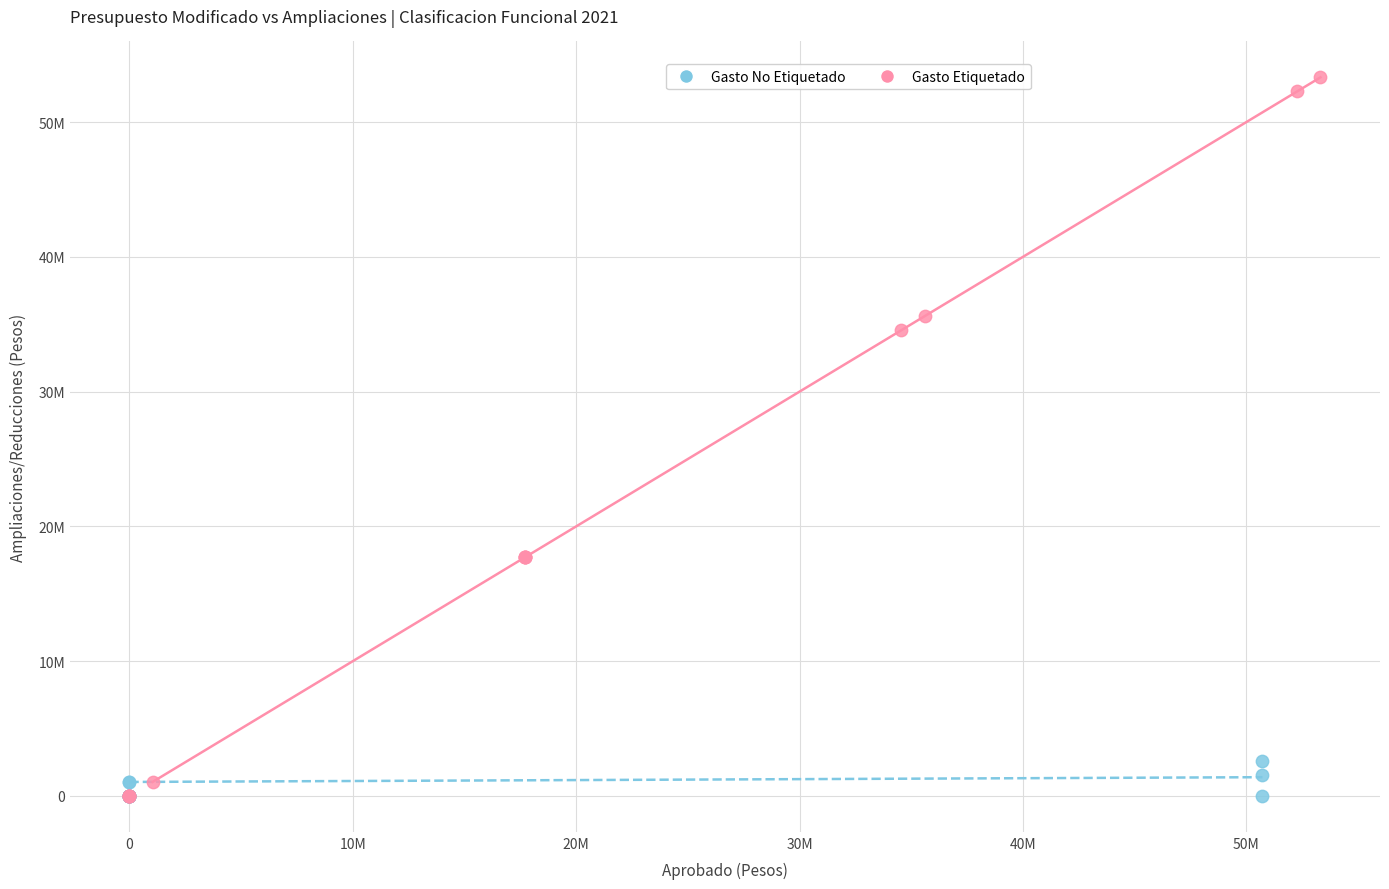

What are all the series names shown in the legend?

Gasto No Etiquetado, Gasto Etiquetado